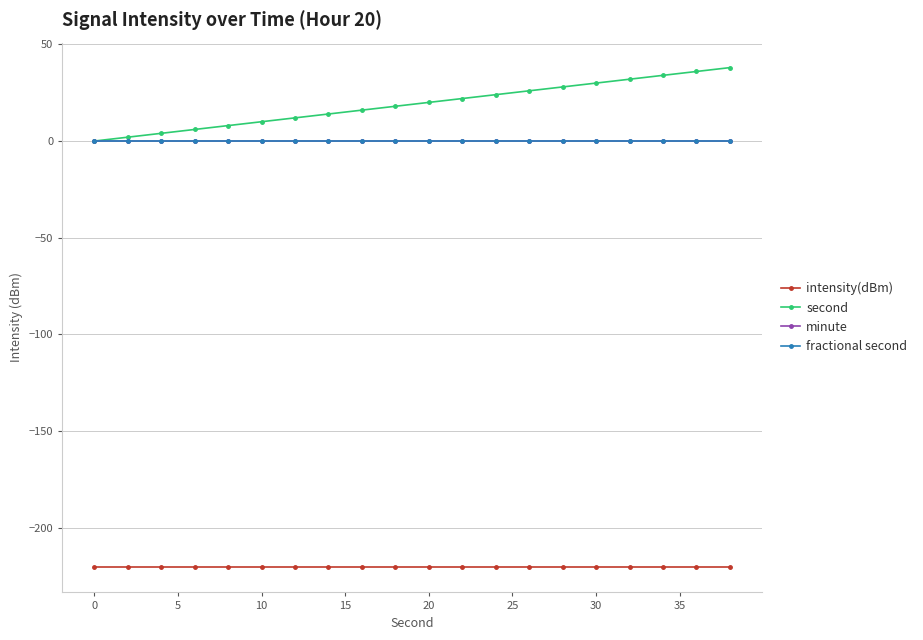

True or false: minute has more than 0 interior local peaks.

False